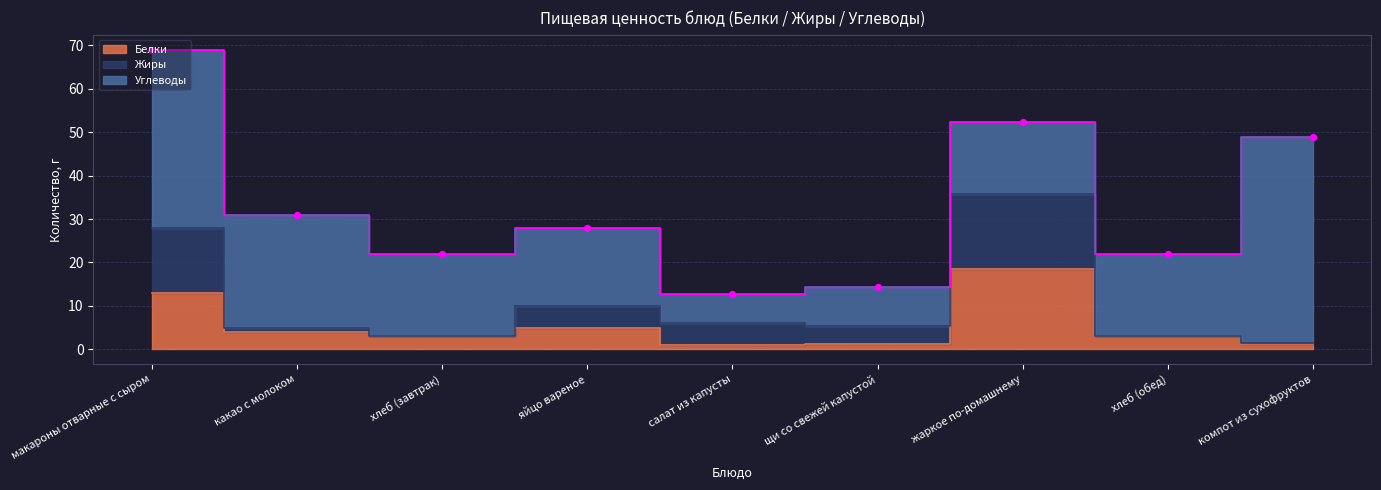

What are all the series names shown in the legend?

Белки, Жиры, Углеводы